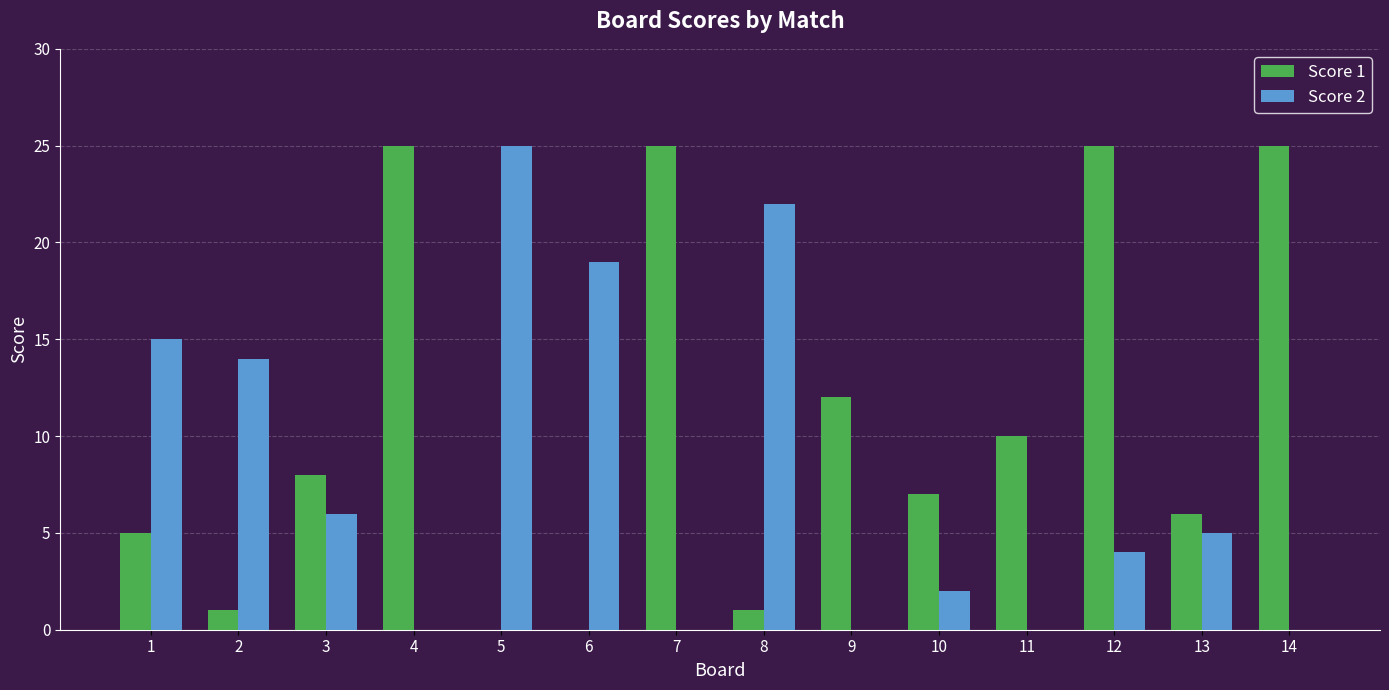

What is the maximum value shown in the chart?

25